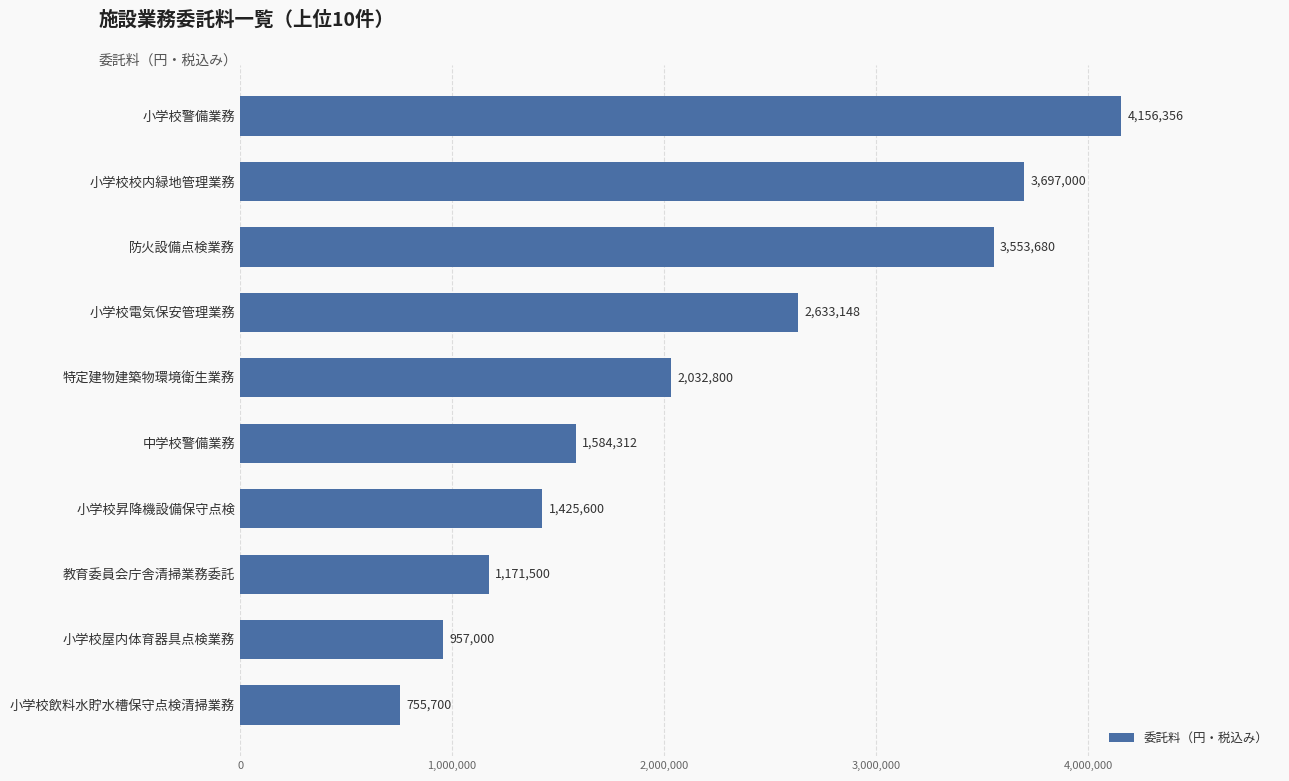

The chart shows a value of 755700 at 小学校飲料水貯水槽保守点検清掃業務. True or false?

True